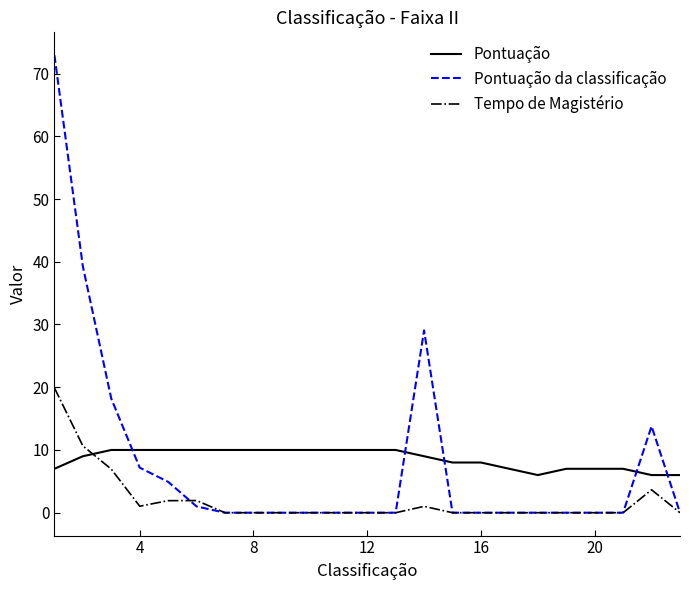

What is the lowest value of the Pontuação series?

6.0